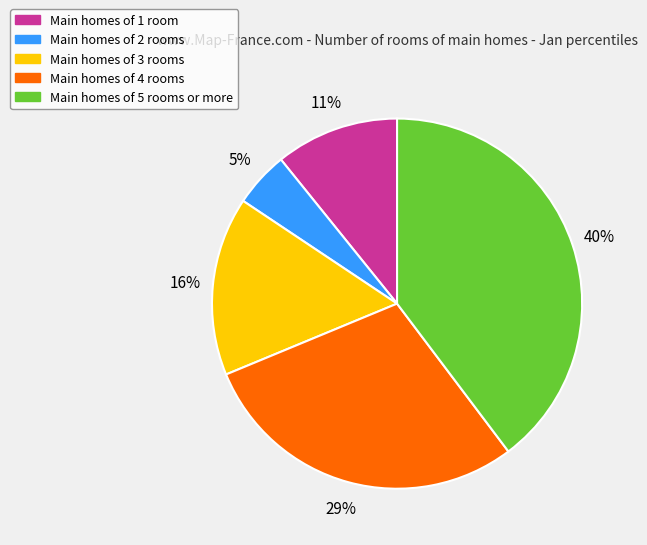

Does any single category account for the majority?

No